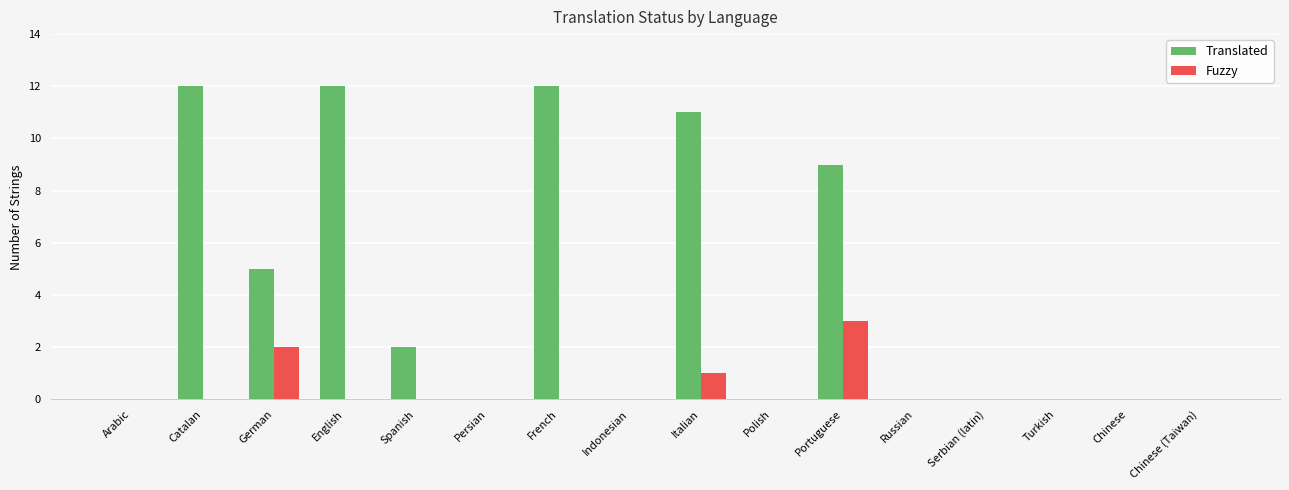

Does the chart contain stacked bars?

No